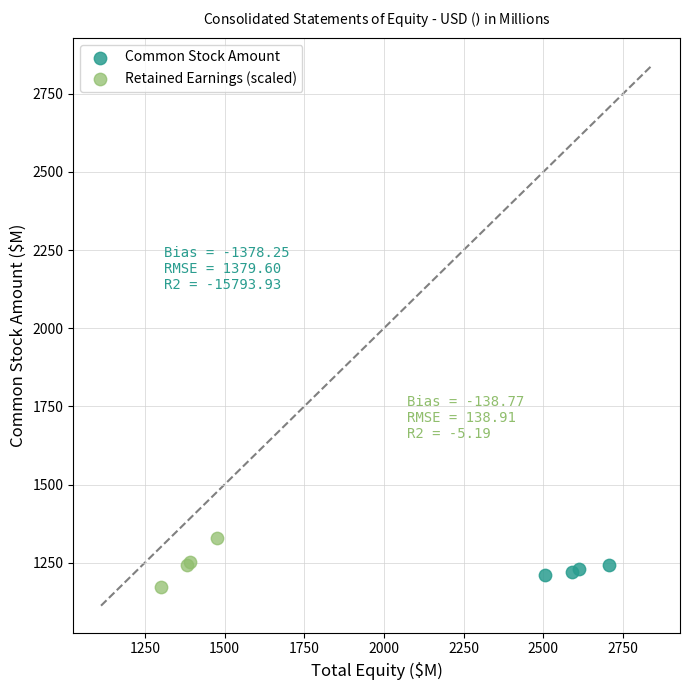

Which series reaches the maximum Y coordinate?

Retained Earnings (scaled)